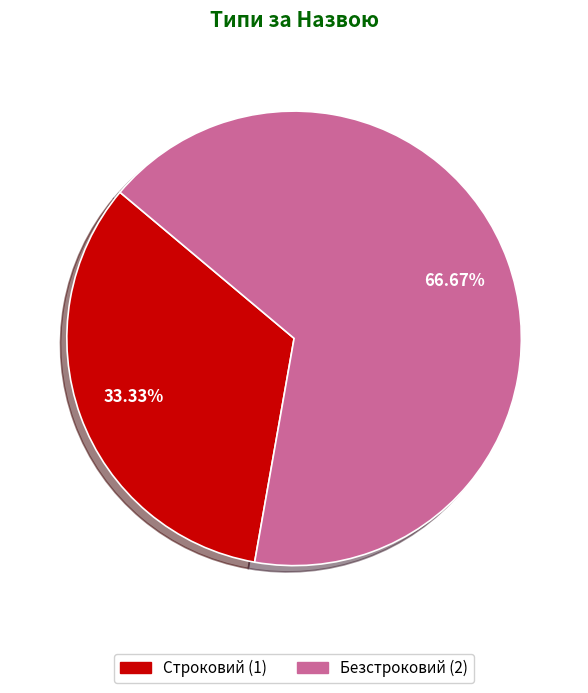

Is it true that Безстроковий is 81% of the pie?

False